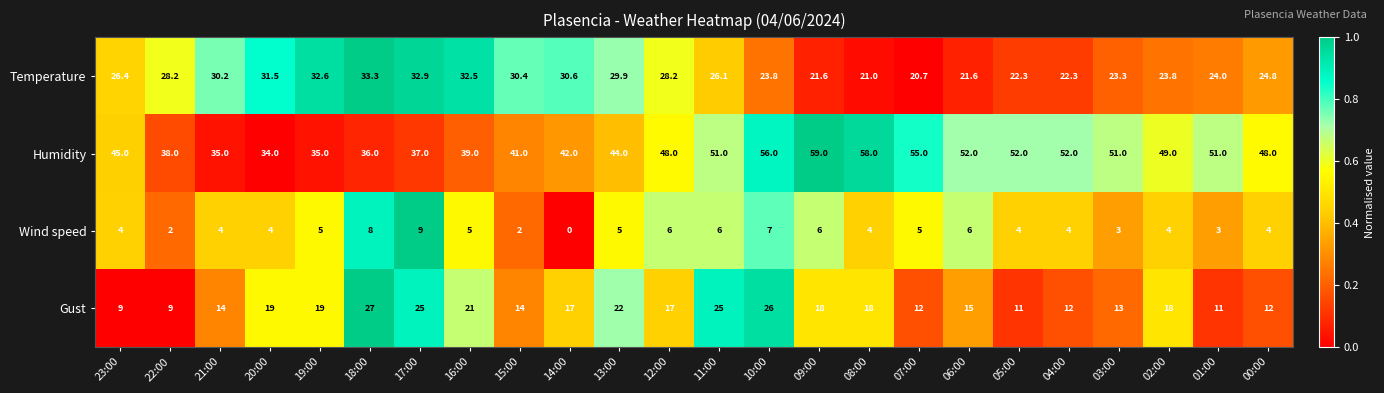

What is the spread (max minus min) of values at 02:00?

45.0